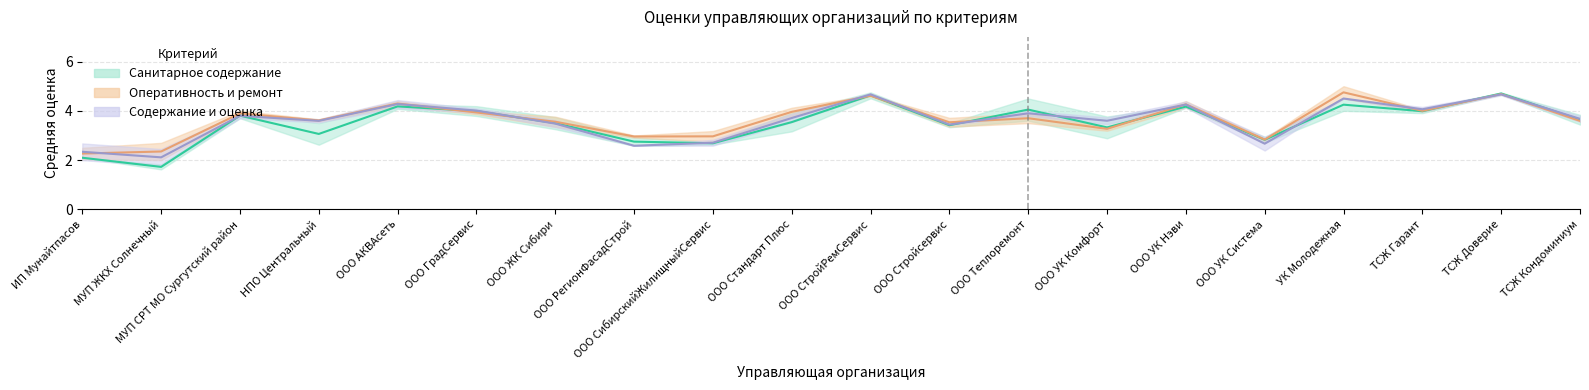

Which series changed the most between МУП ЖКХ Солнечный and ТСЖ Кондоминиум?

Санитарное содержание (средняя)